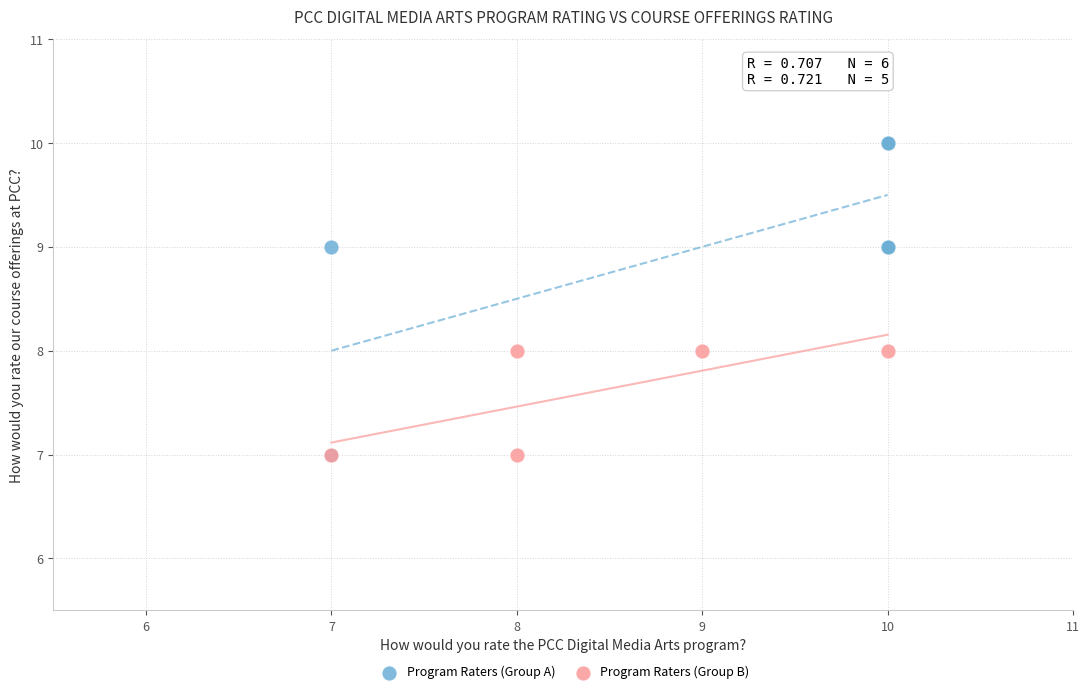

Which series has the largest Y range (max minus min)?

Program Raters (Group A)